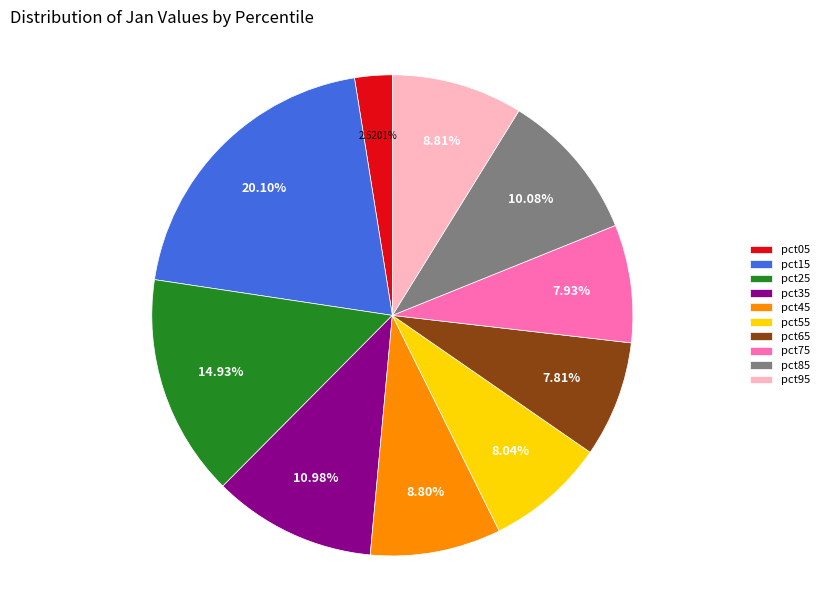

To the nearest percent, what is the average slice percentage?

10%